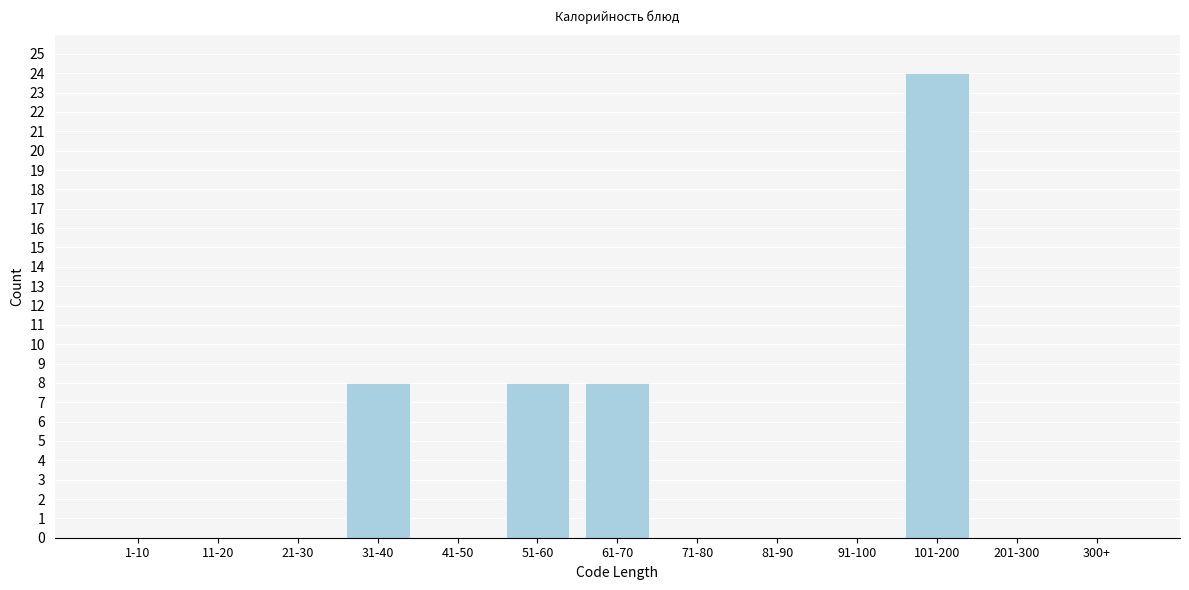

Reading left to right, extract all data points from this chart.

1-10=0	11-20=0	21-30=0	31-40=8	41-50=0	51-60=8	61-70=8	71-80=0	81-90=0	91-100=0	101-200=24	201-300=0	300+=0